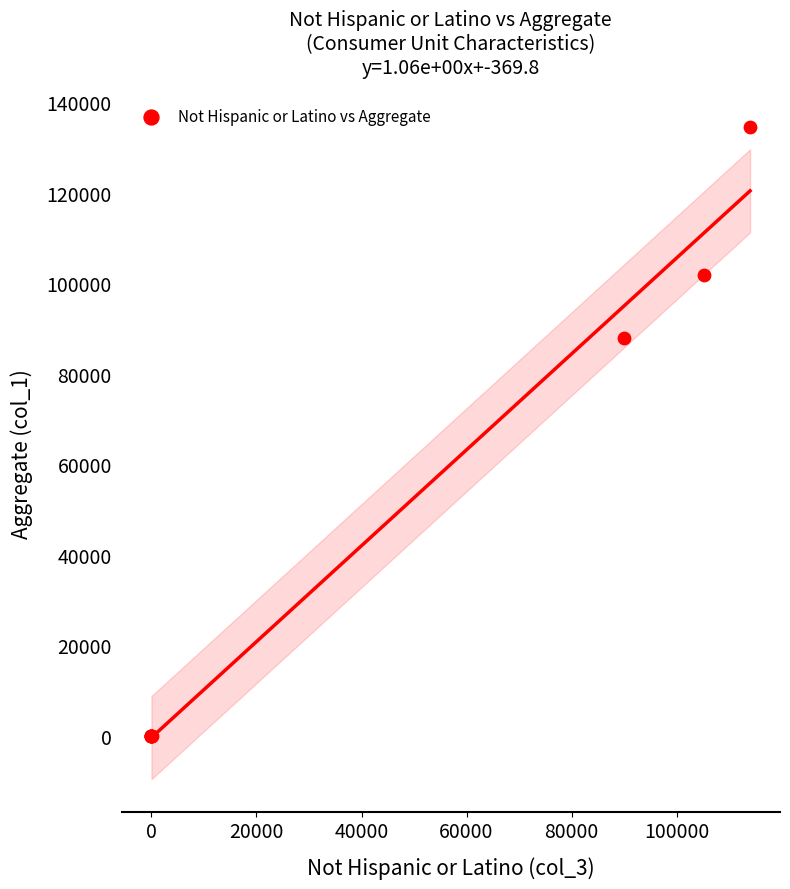

What Y value in the scatter plot is closest to 67278?

87869.0